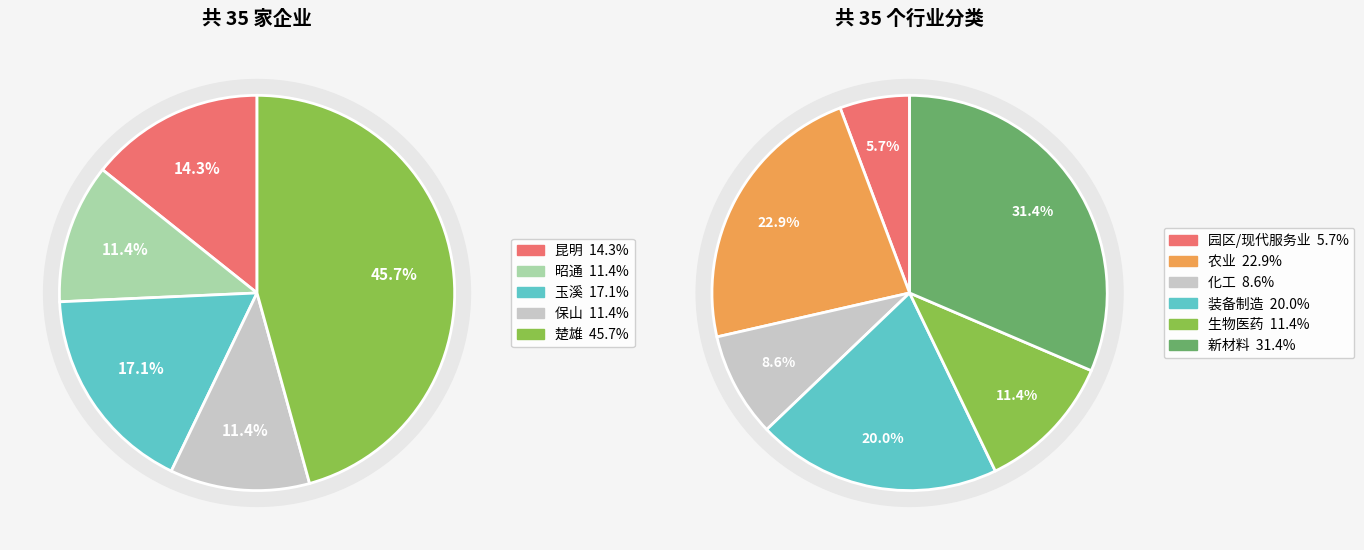

What percentage is the 昭通 slice, to the nearest percent?

11%